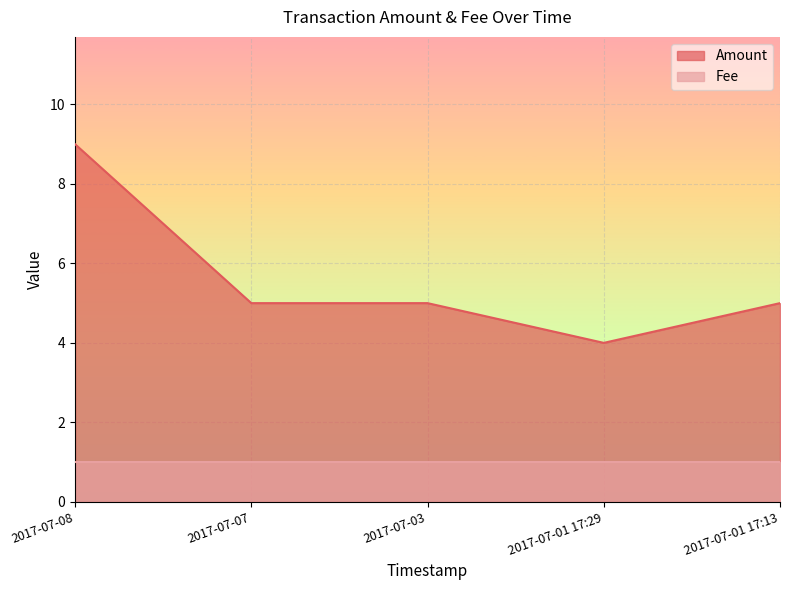

What position from the left is 2017-07-08?

1